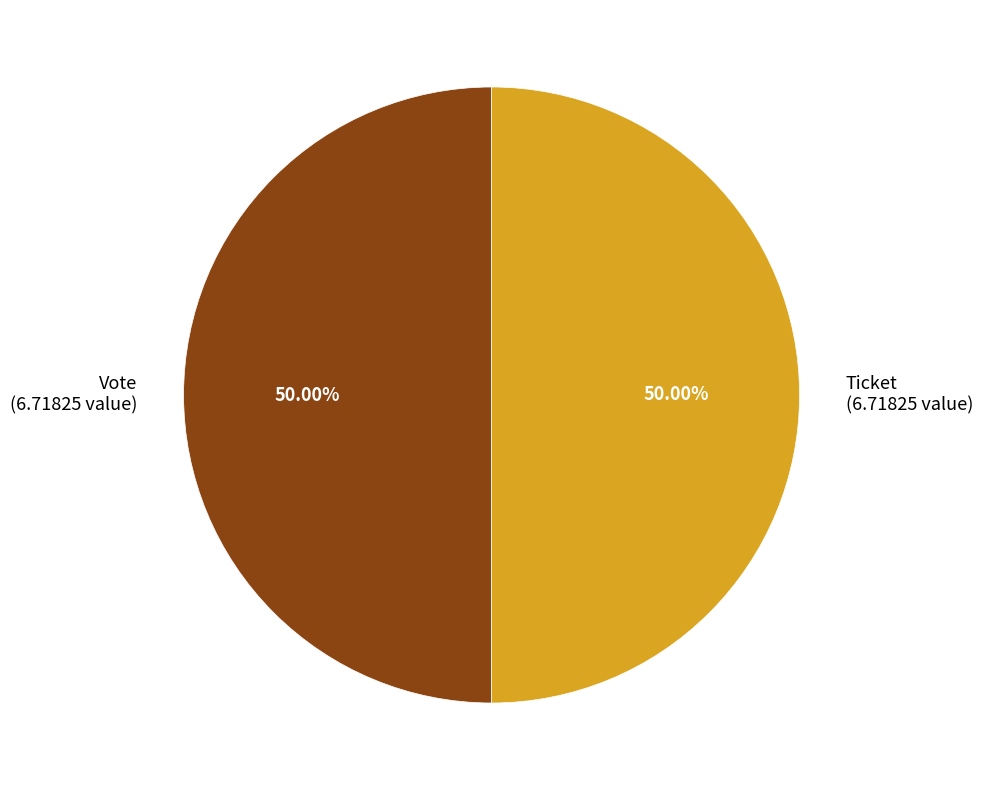

Is it true that Vote is 99% of the pie?

False